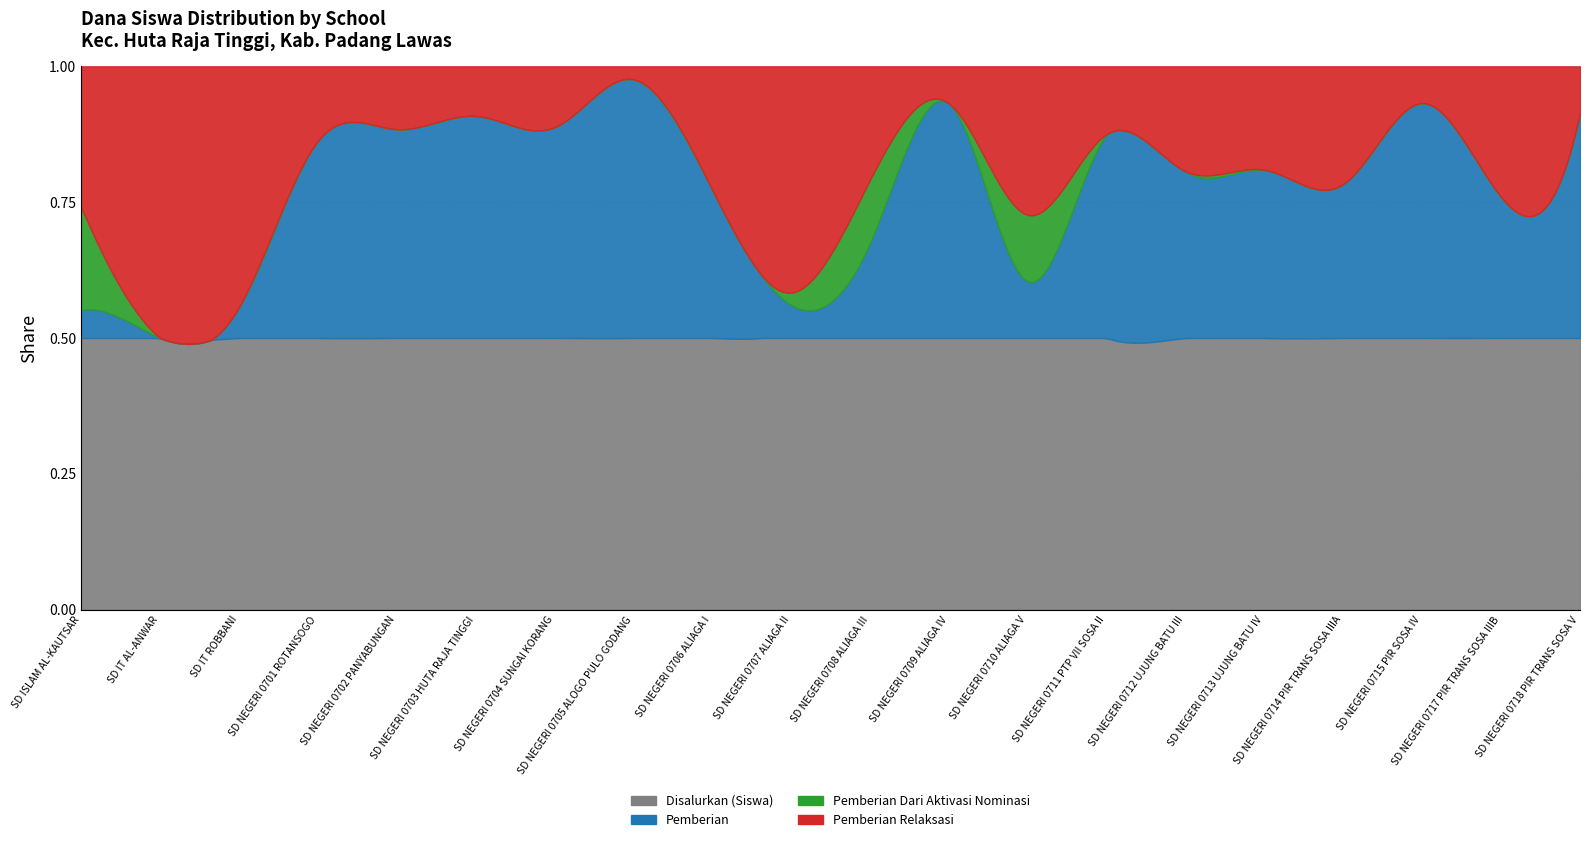

What are all the series names shown in the legend?

Disalurkan (Siswa), Pemberian, Pemberian Dari Aktivasi Nominasi, Pemberian Relaksasi